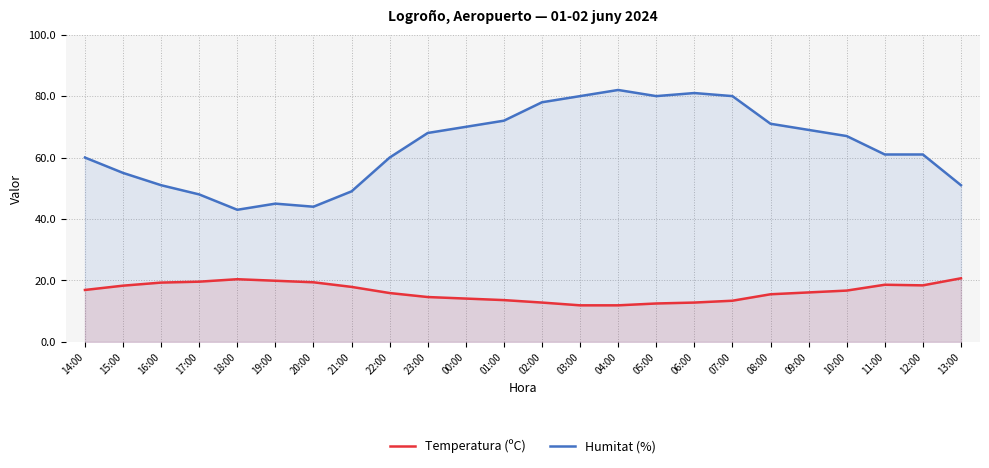

What is the greatest value displayed?

82.0